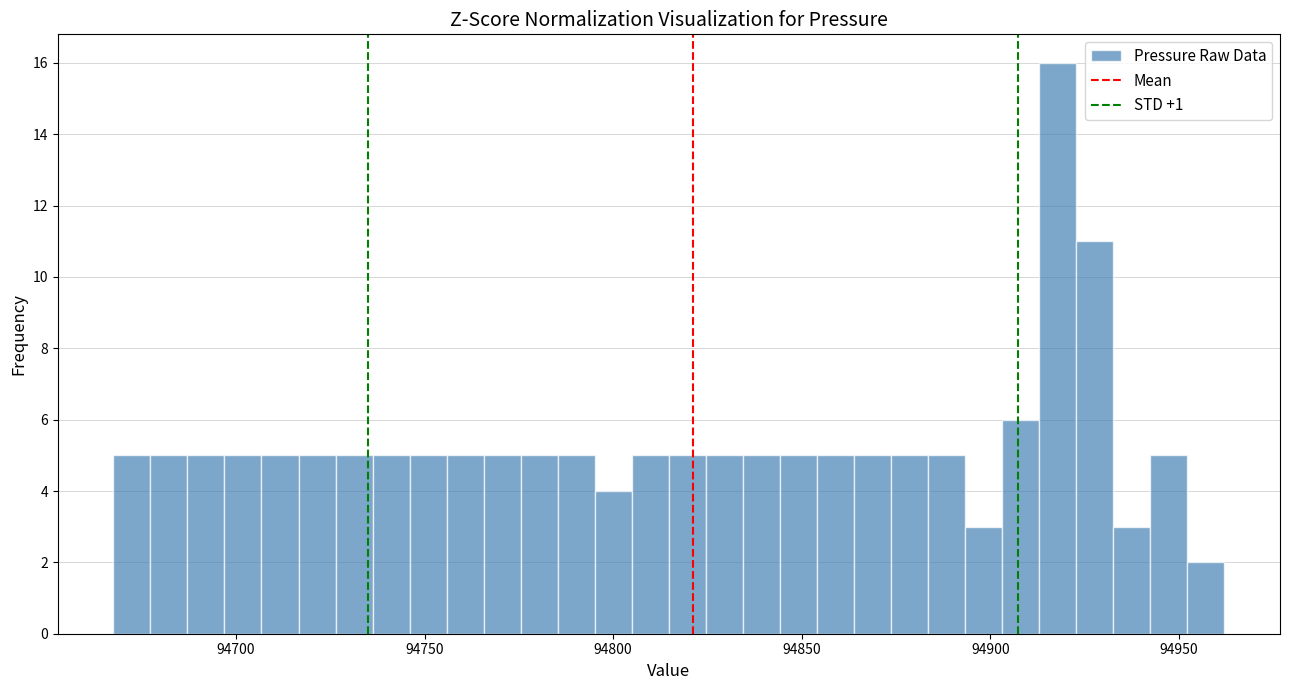

Read against the x-axis, roughly where is the centre of the tallest bar?

94920